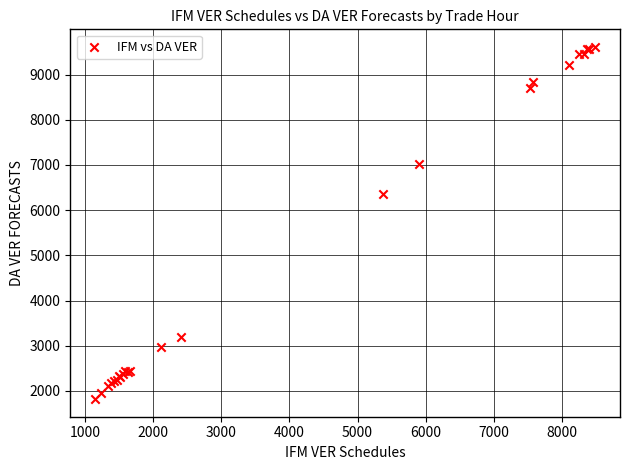

What Y value in the scatter plot is closest to 5714?

6355.6